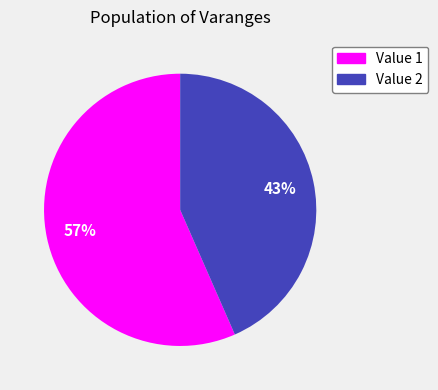

Is there a majority slice in this chart?

Yes